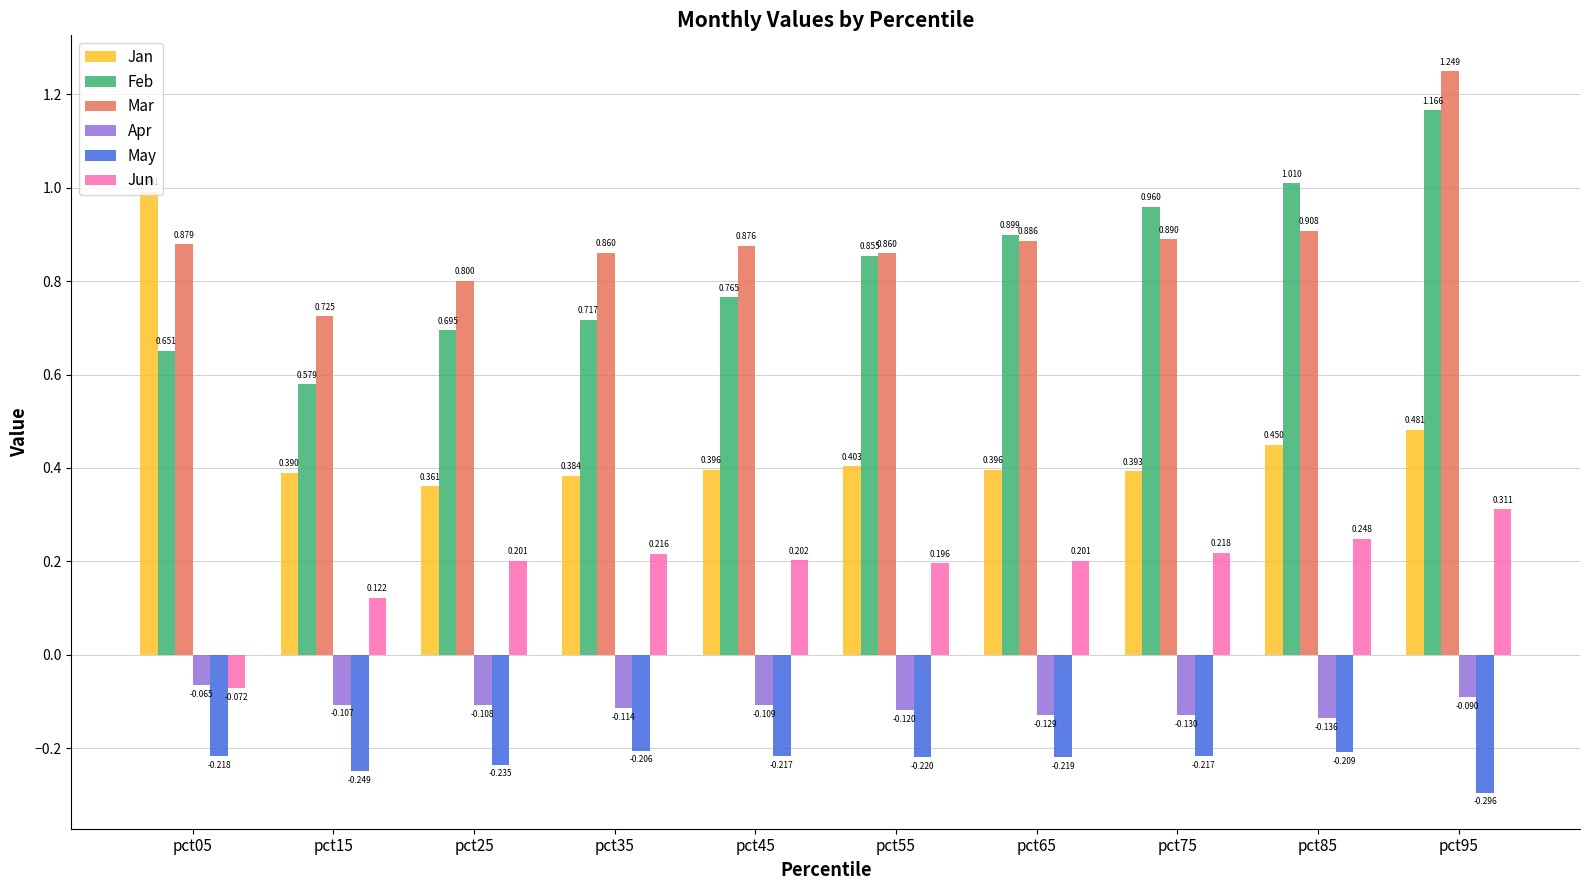

Is the value of Mar at pct95 greater than the value of May at pct75?

Yes